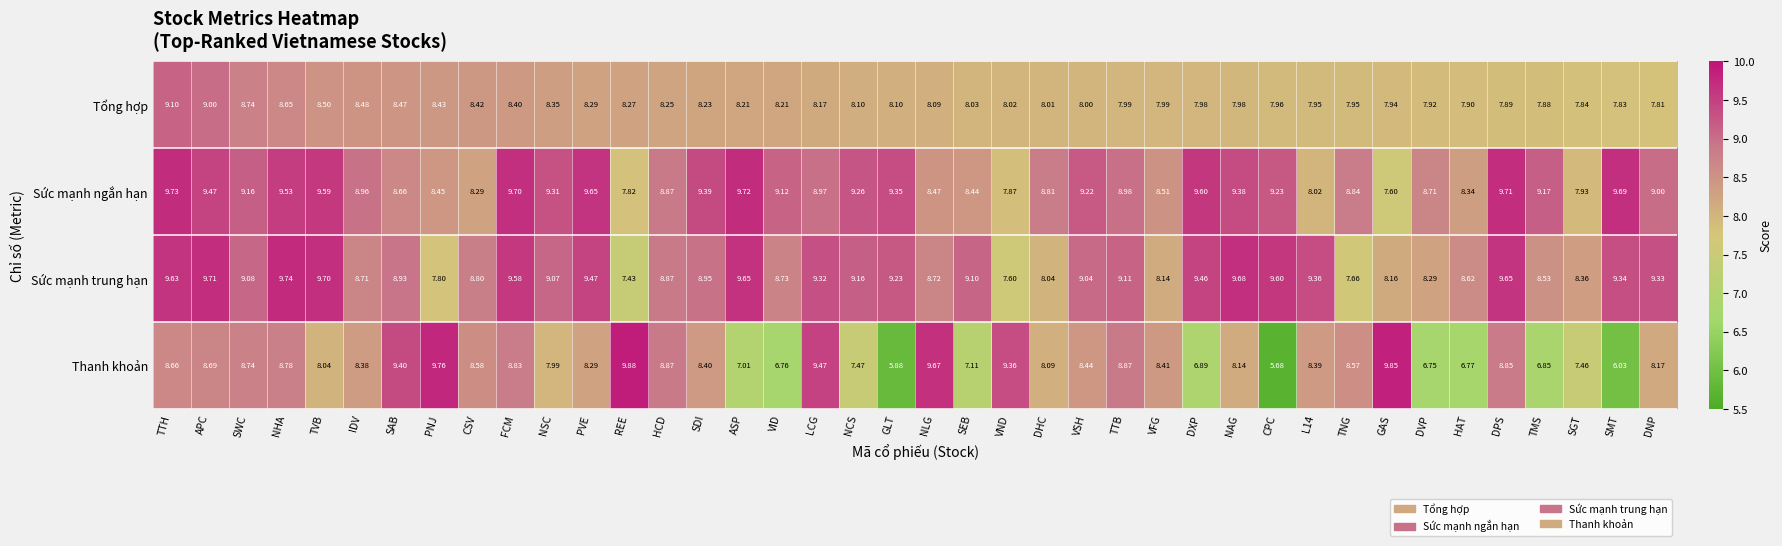

Which category has the highest value in the Thanh khoản series?

REE